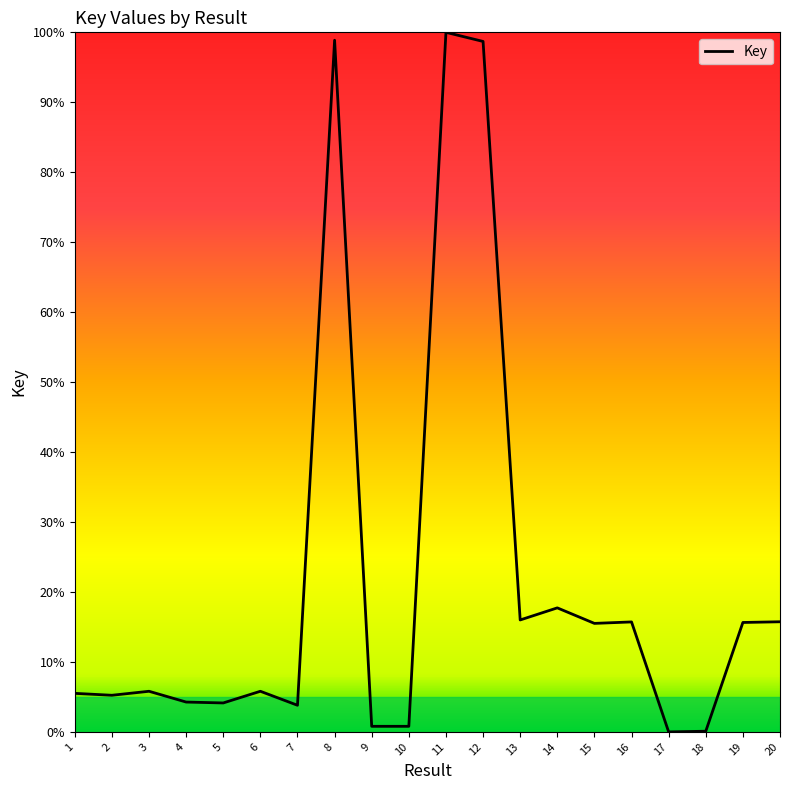

What is the maximum value shown in the chart?

100.0